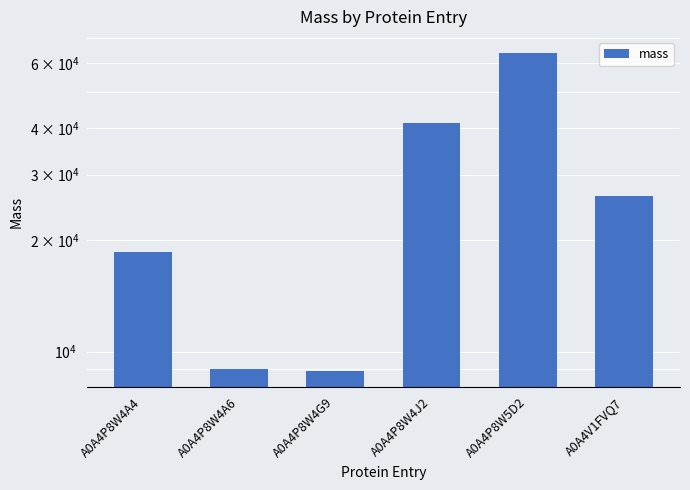

Rank the categories by value from highest to lowest.

A0A4P8W5D2, A0A4P8W4J2, A0A4V1FVQ7, A0A4P8W4A4, A0A4P8W4A6, A0A4P8W4G9